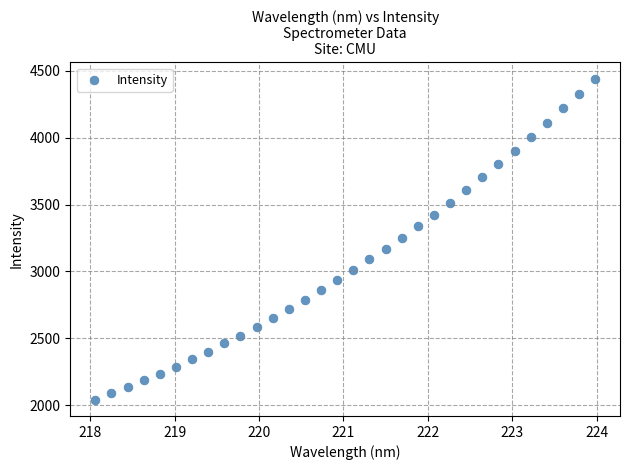

What is the range of Y values (max minus min)?

2400.6